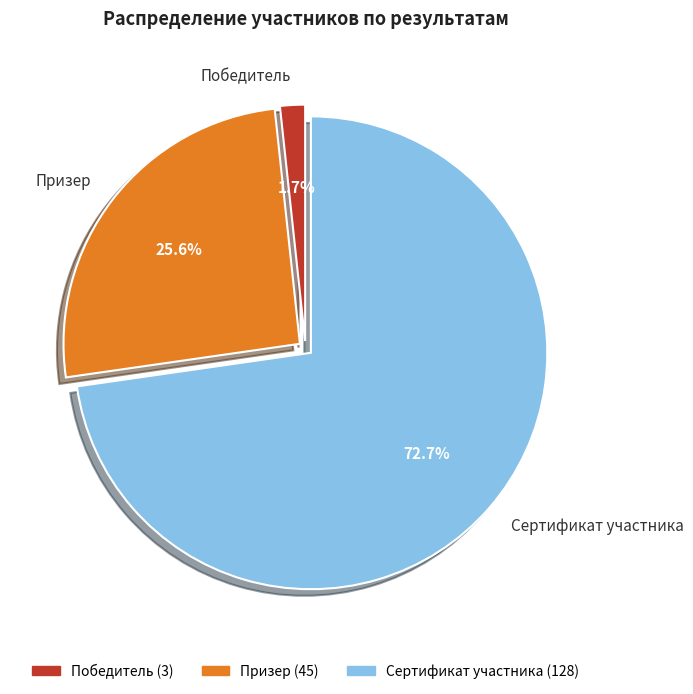

Which category has the biggest portion of the pie?

Сертификат участника